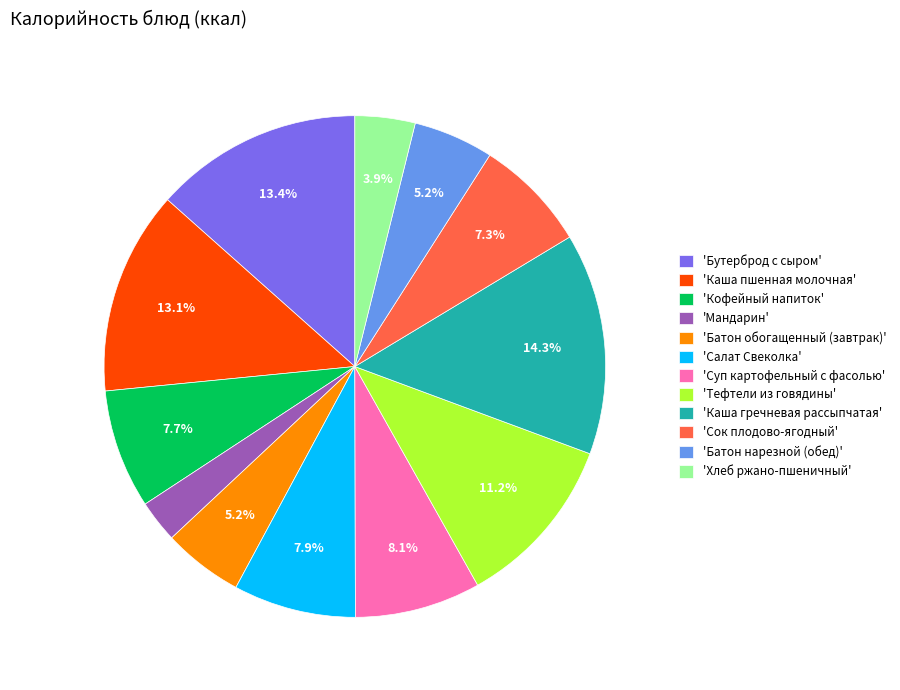

How many slices are in this pie chart?

12